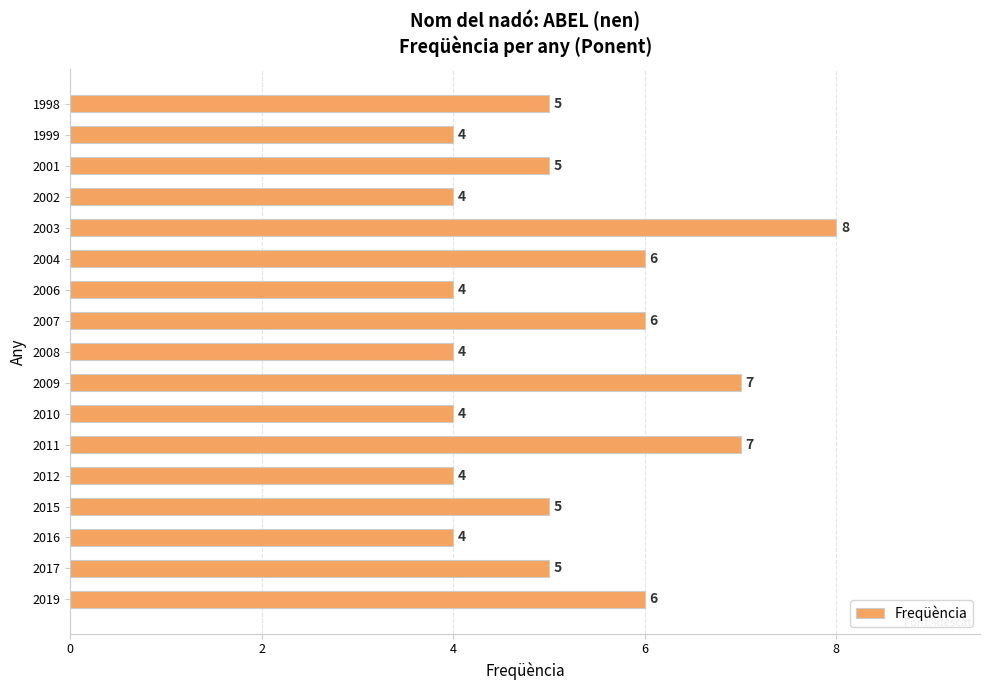

Reading top to bottom, transcribe all the data shown in this chart.

1998=5	1999=4	2001=5	2002=4	2003=8	2004=6	2006=4	2007=6	2008=4	2009=7	2010=4	2011=7	2012=4	2015=5	2016=4	2017=5	2019=6